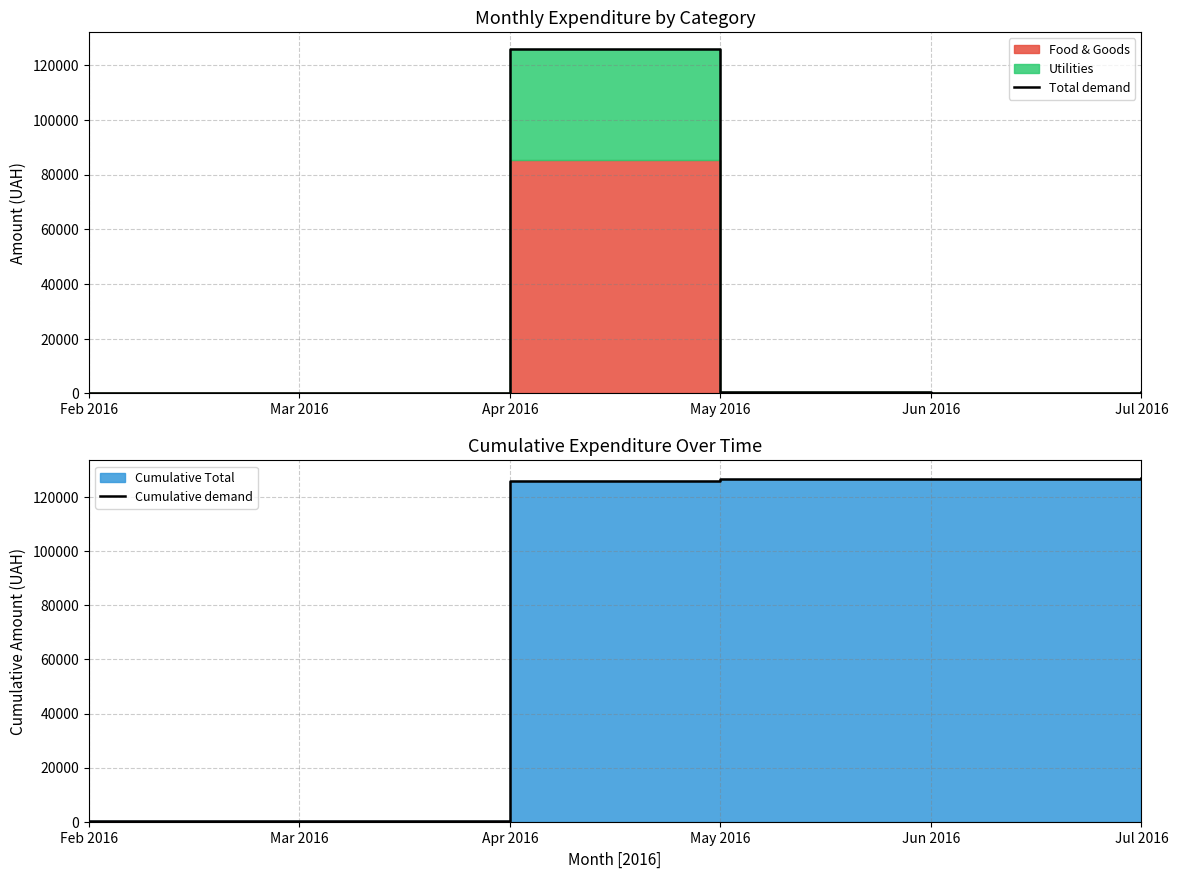

Reading right to left, extract all data points from this chart.

Total demand: Jul 2016=540.0	Jun 2016=132.0	May 2016=504.0	Apr 2016=125862.8	Mar 2016=0.0	Feb 2016=218.5
Cumulative demand: Jul 2016=127257.4	Jun 2016=126717.4	May 2016=126585.4	Apr 2016=126081.4	Mar 2016=218.5	Feb 2016=218.5